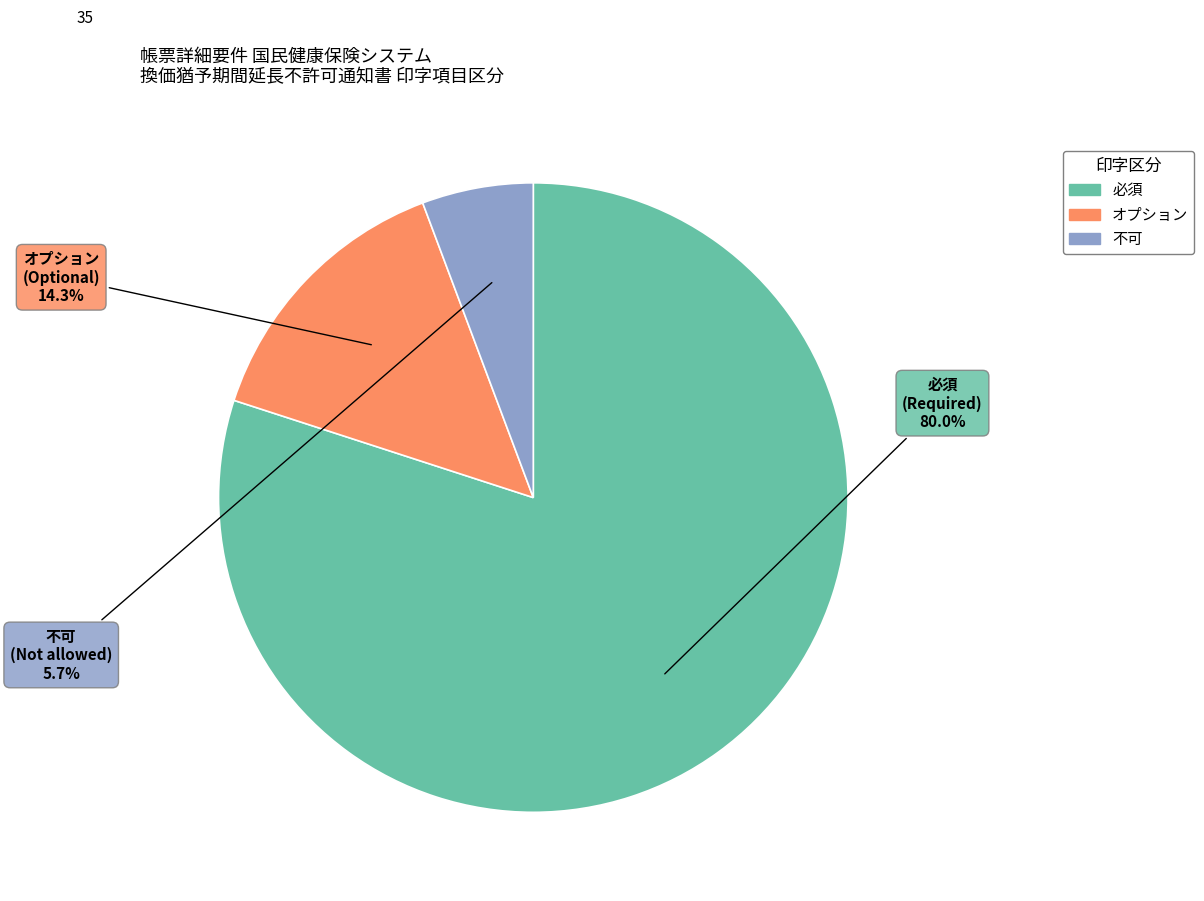

To the nearest percent, what portion does 不可 represent?

6%